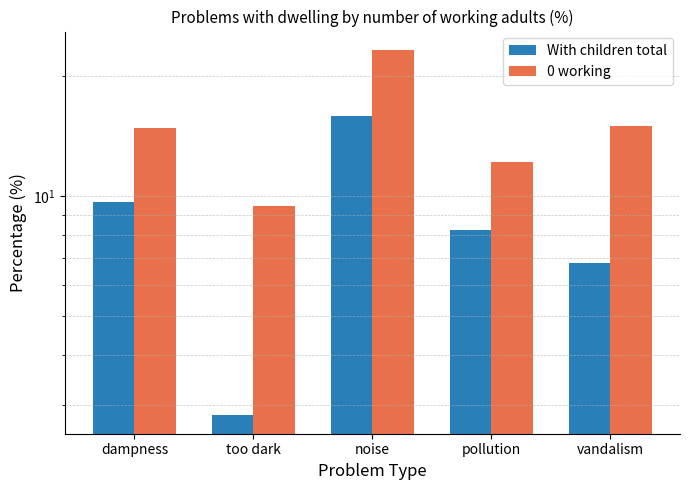

Rank the categories by With children total value from lowest to highest.

too dark, vandalism, pollution, dampness, noise